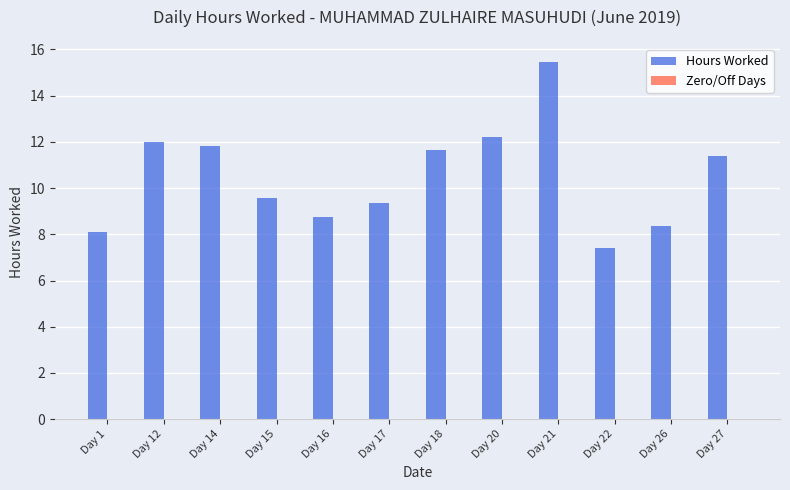

Which has a higher value, Day 21 or Day 16?

Day 21